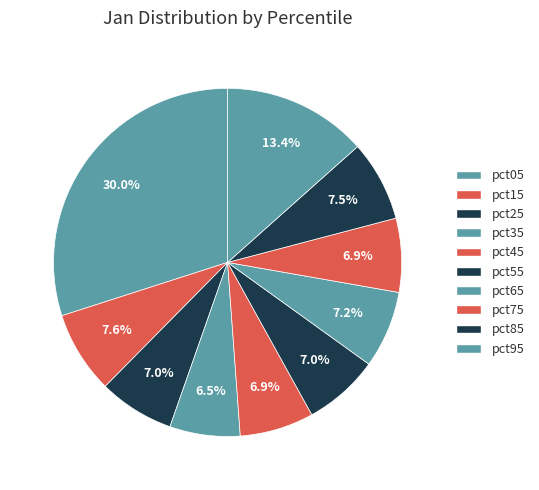

The pct15 slice represents 8% of the pie. True or false?

True